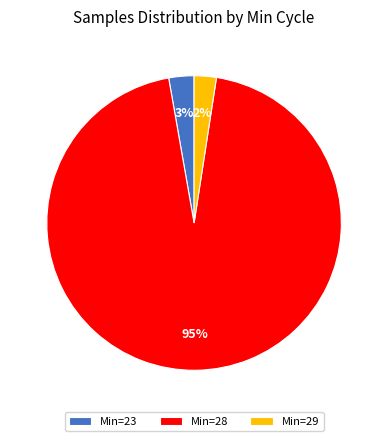

The Min=28 slice represents 88% of the pie. True or false?

False